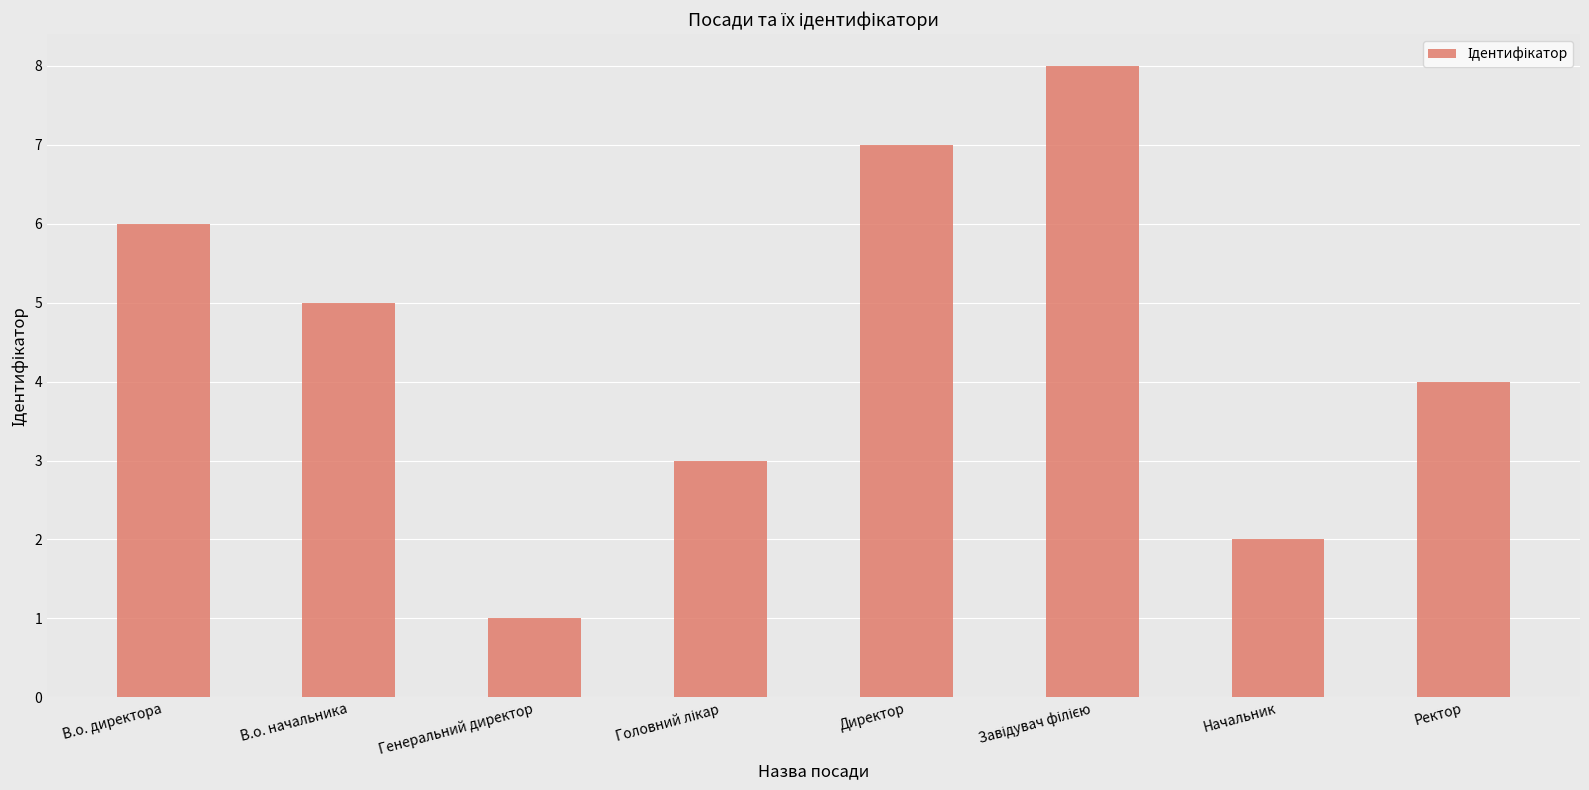

How many values are between 3 and 7?

5